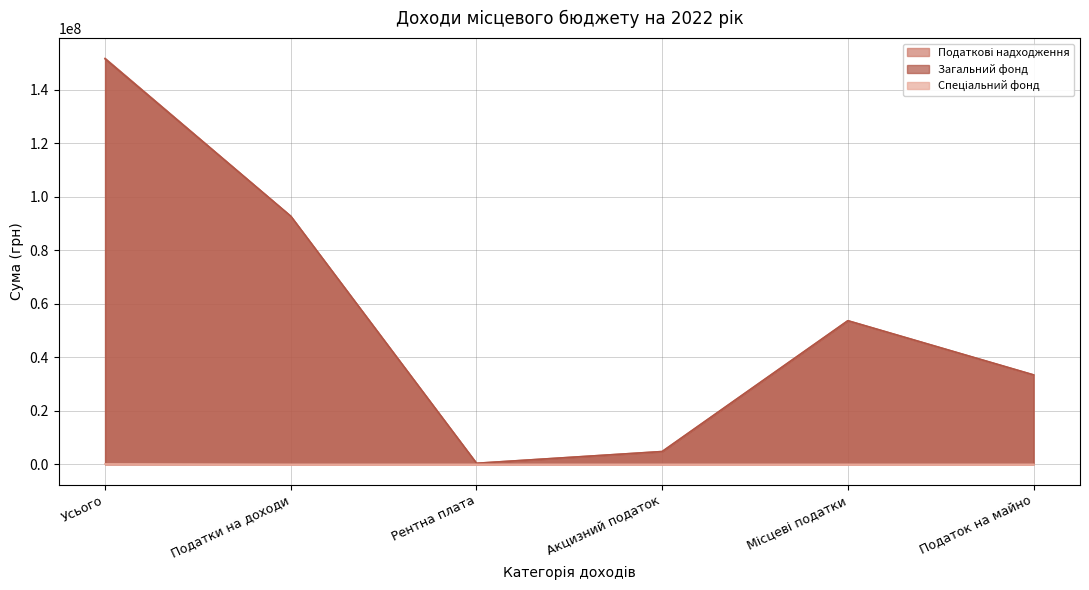

The value of Спеціальний фонд at Акцизний податок is -101583. True or false?

False